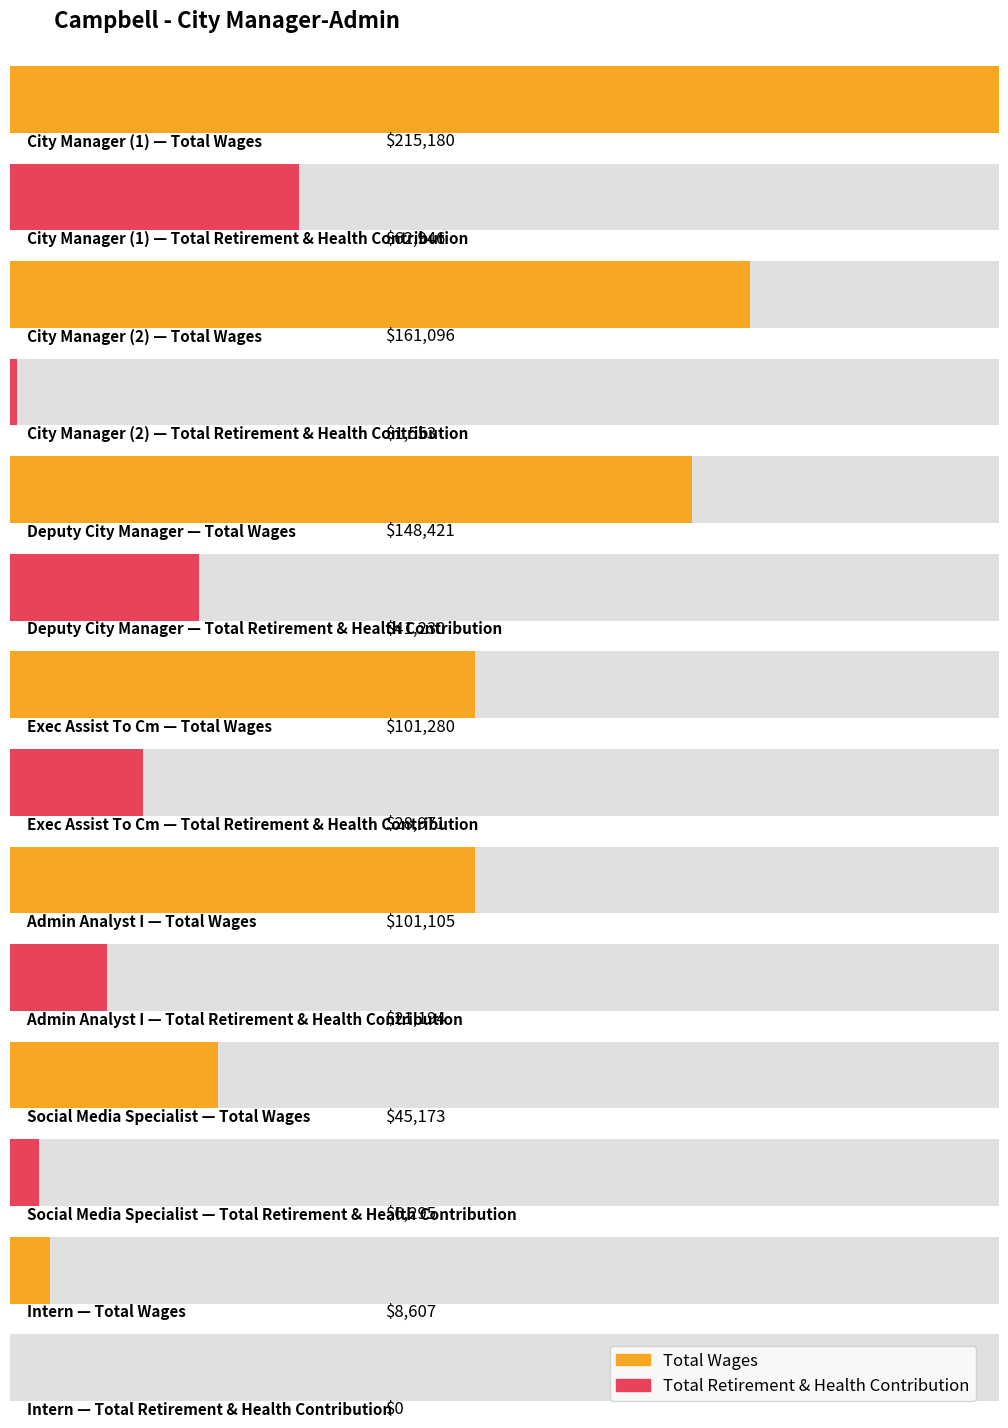

How many bars are there in each group?

2